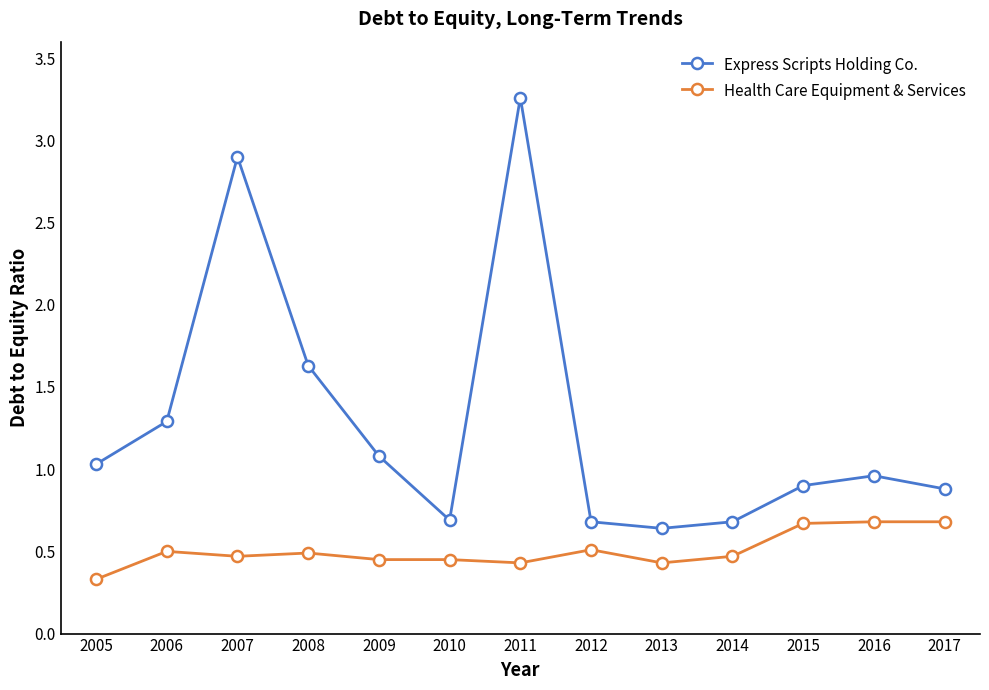

Where is the first local maximum for Express Scripts Holding Co.?

2007